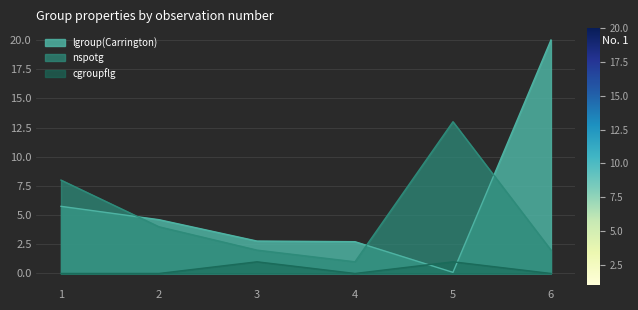

What is the value of the lgroup(Carrington) point at the 6th from the left?

20.0